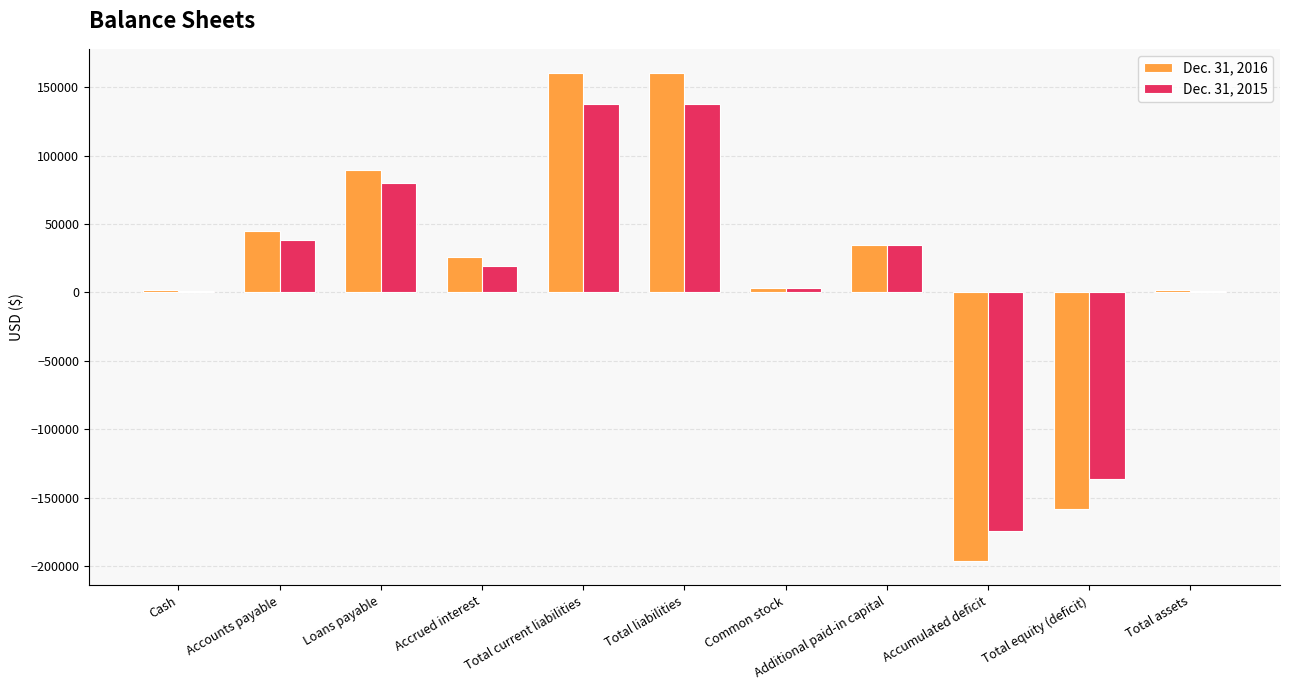

True or false: Dec. 31, 2016 has a value of 44900 at Accounts payable.

True